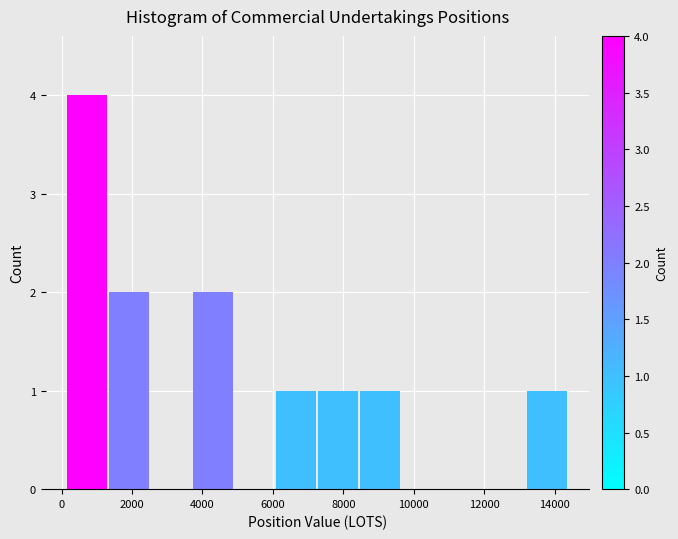

Reading left to right, list every bar in this chart as the range it spans on the x-axis followed by its height. Neither the bar edges nor the heights are printed on the chart, so give them approximately, as read against the axes.

200 to 1400: 4
1400 to 2600: 2
2600 to 3600: 0
3600 to 4800: 2
4800 to 6000: 0
6000 to 7200: 1
7200 to 8400: 1
8400 to 9600: 1
9600 to 10800: 0
10800 to 12000: 0
12000 to 13200: 0
13200 to 14400: 1